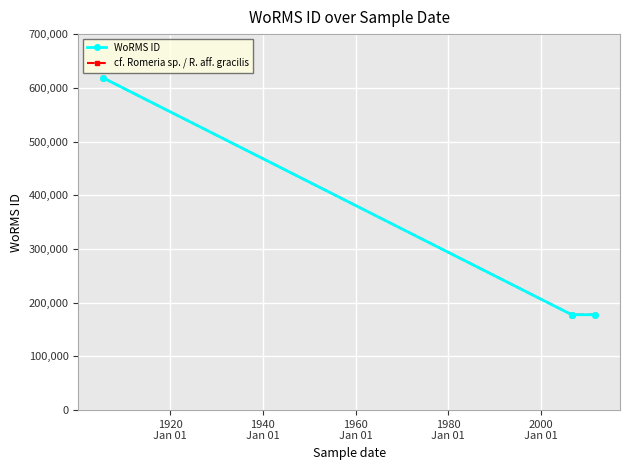

Is this an area chart (filled region under the line)?

No